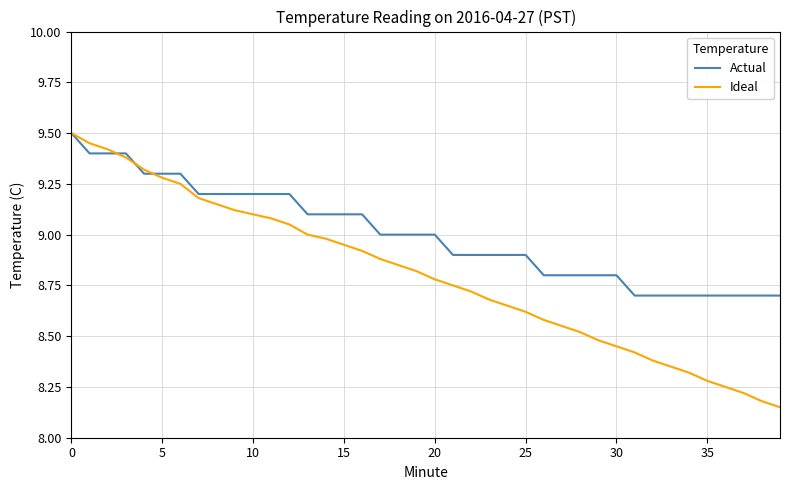

List the series in order of their overall mean, highest first.

Actual, Ideal